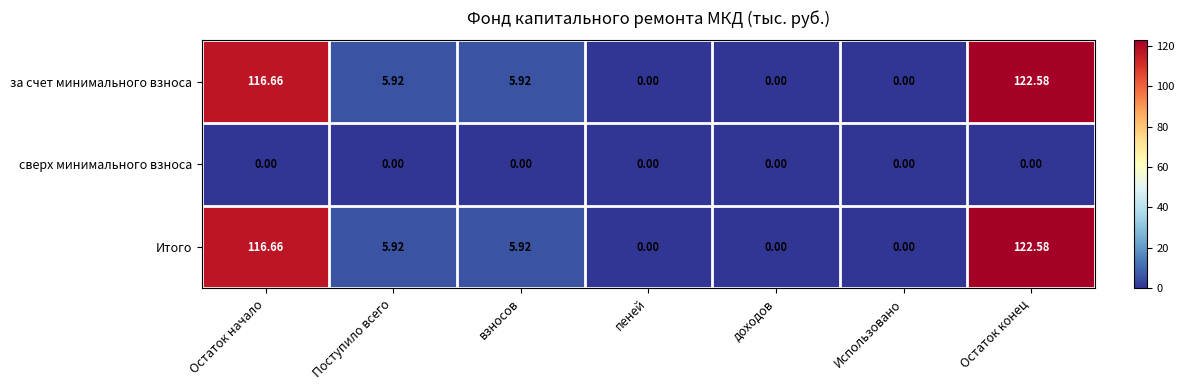

How many series are shown in this chart?

3